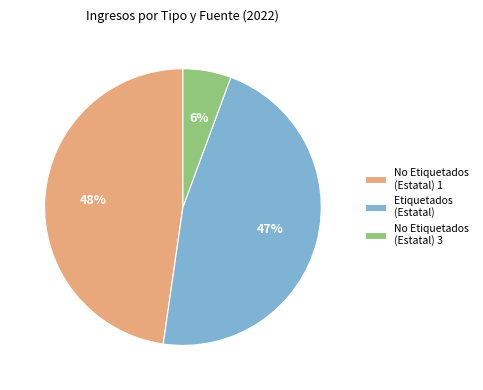

Is it true that No Etiquetados (Estatal) 1 is 57% of the pie?

False